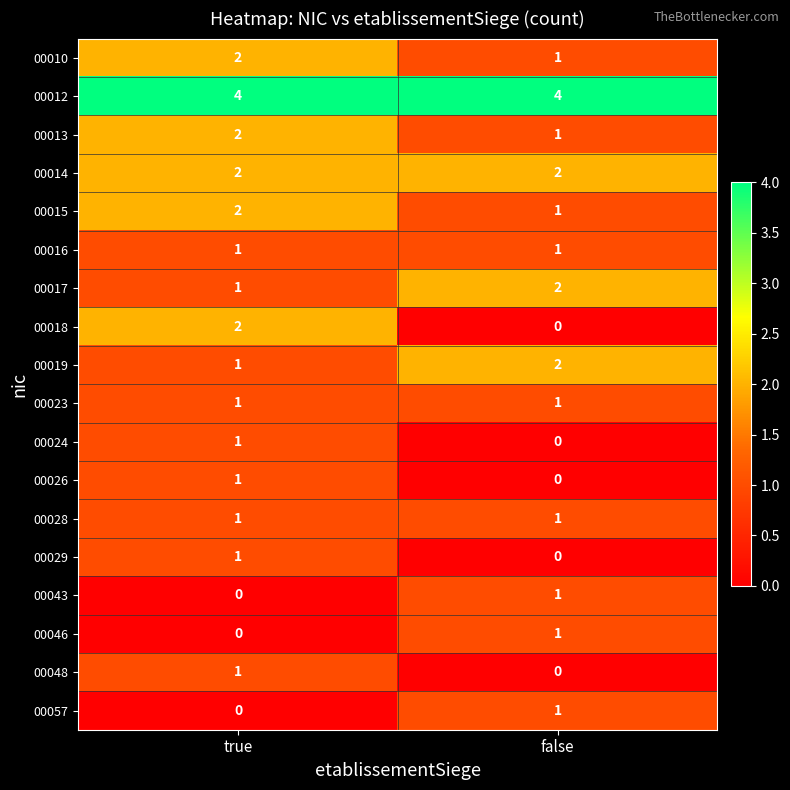

The 00010 series shows 1 at false. True or false?

True